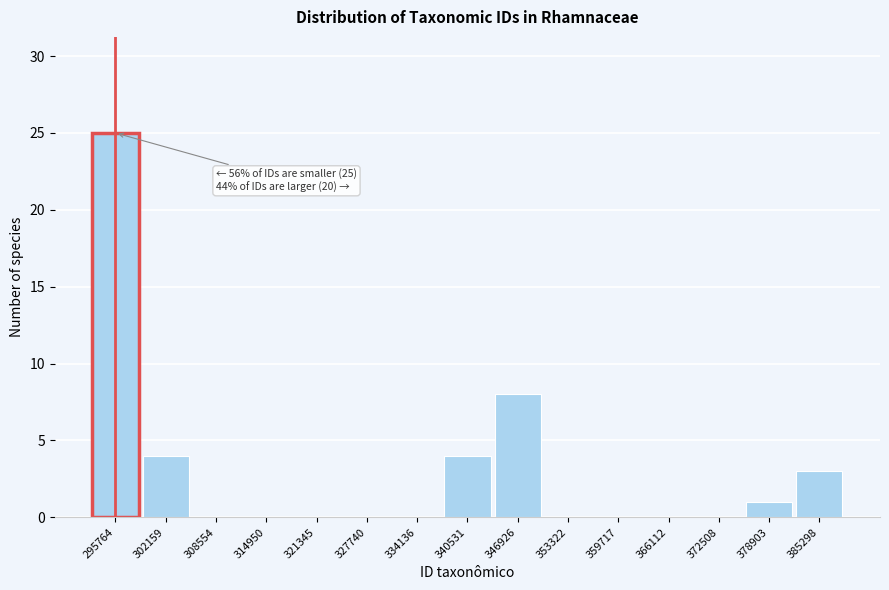

Reading left to right, transcribe all the data shown in this chart.

295764=25	302159=4	308554=0	314950=0	321345=0	327740=0	334136=0	340531=4	346926=8	353322=0	359717=0	366112=0	372508=0	378903=1	385298=3